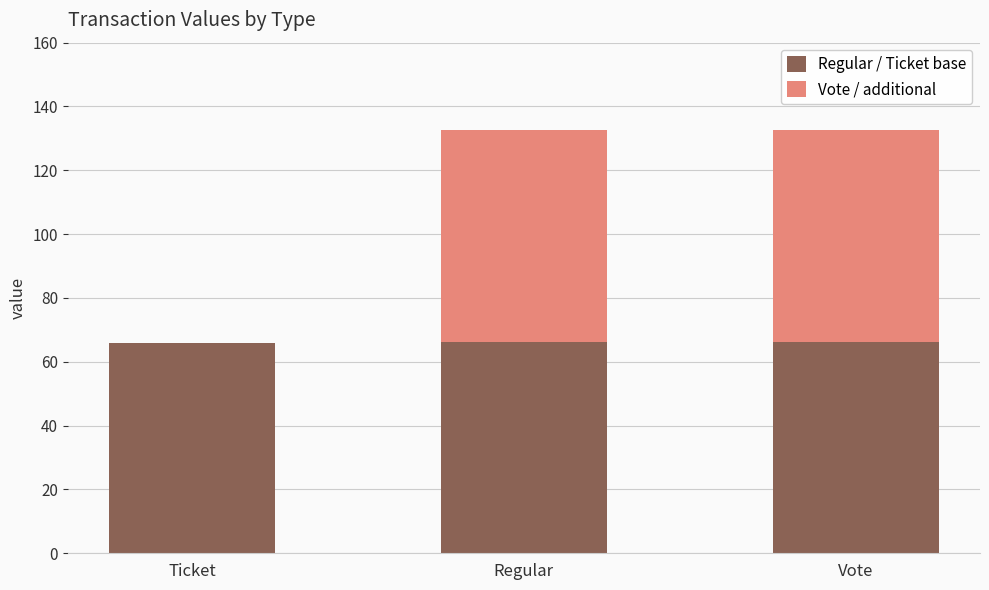

What is the maximum value for Regular / Ticket base?

66.4